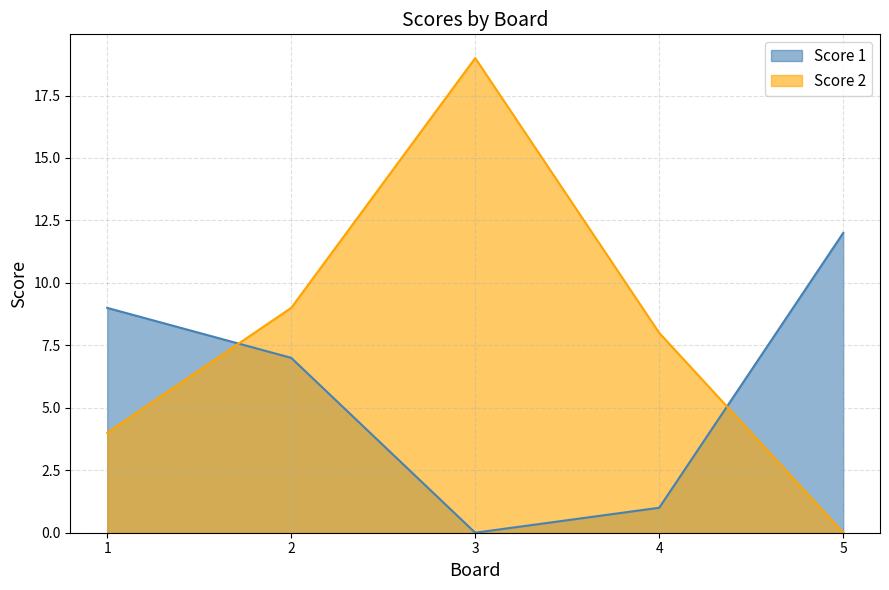

What is the value of the Score 1 point at the 4th from the left?

1